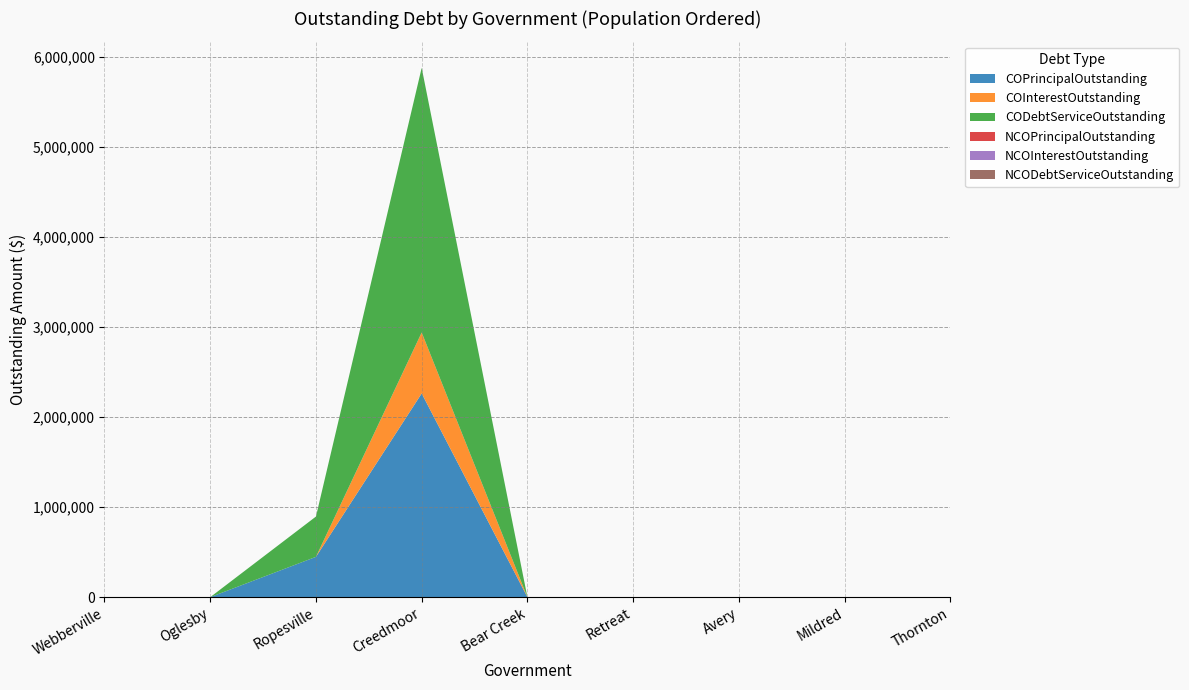

Reading right to left, transcribe all the data shown in this chart.

COPrincipalOutstanding: 0.0	0.0	0.0	0.0	0.0	2264000.0	448000.0	0.0	0.0
COInterestOutstanding: 0.0	0.0	0.0	0.0	0.0	677447.2	0.0	0.0	0.0
CODebtServiceOutstanding: 0.0	0.0	0.0	0.0	0.0	2941447.2	448000.0	0.0	0.0
NCOPrincipalOutstanding: 0.0	0.0	0.0	0.0	0.0	0.0	0.0	0.0	0.0
NCOInterestOutstanding: 0.0	0.0	0.0	0.0	0.0	0.0	0.0	0.0	0.0
NCODebtServiceOutstanding: 0.0	0.0	0.0	0.0	0.0	0.0	0.0	0.0	0.0